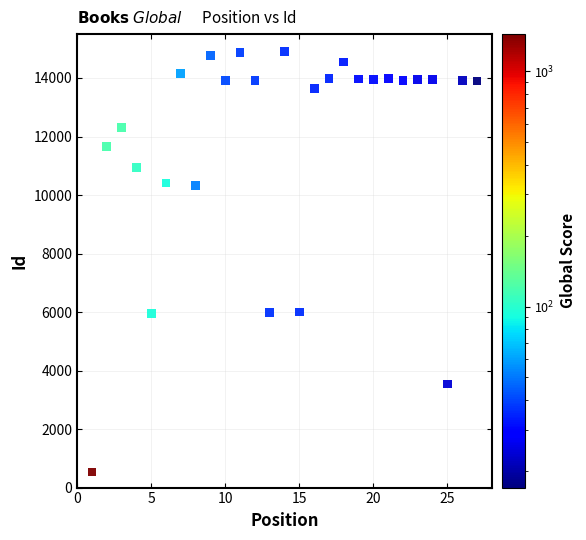

What is the range of X values (max minus min)?

26